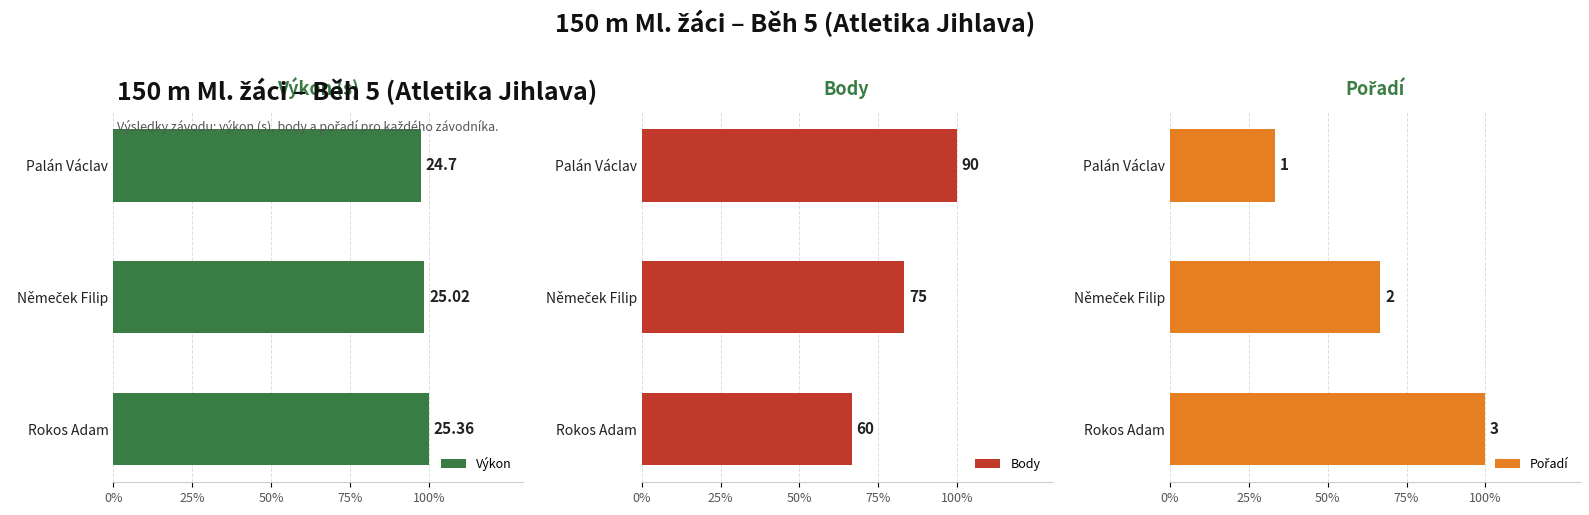

Which series has the widest spread of values?

Pořadí